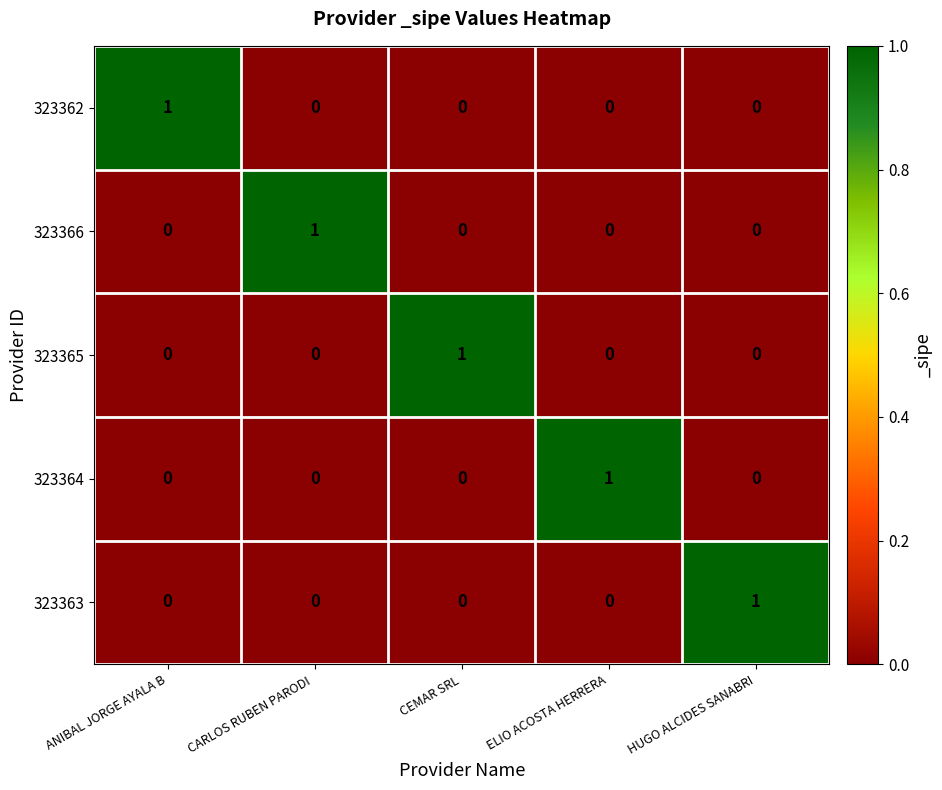

Count the 323364 values in the range 0 to 1.

5